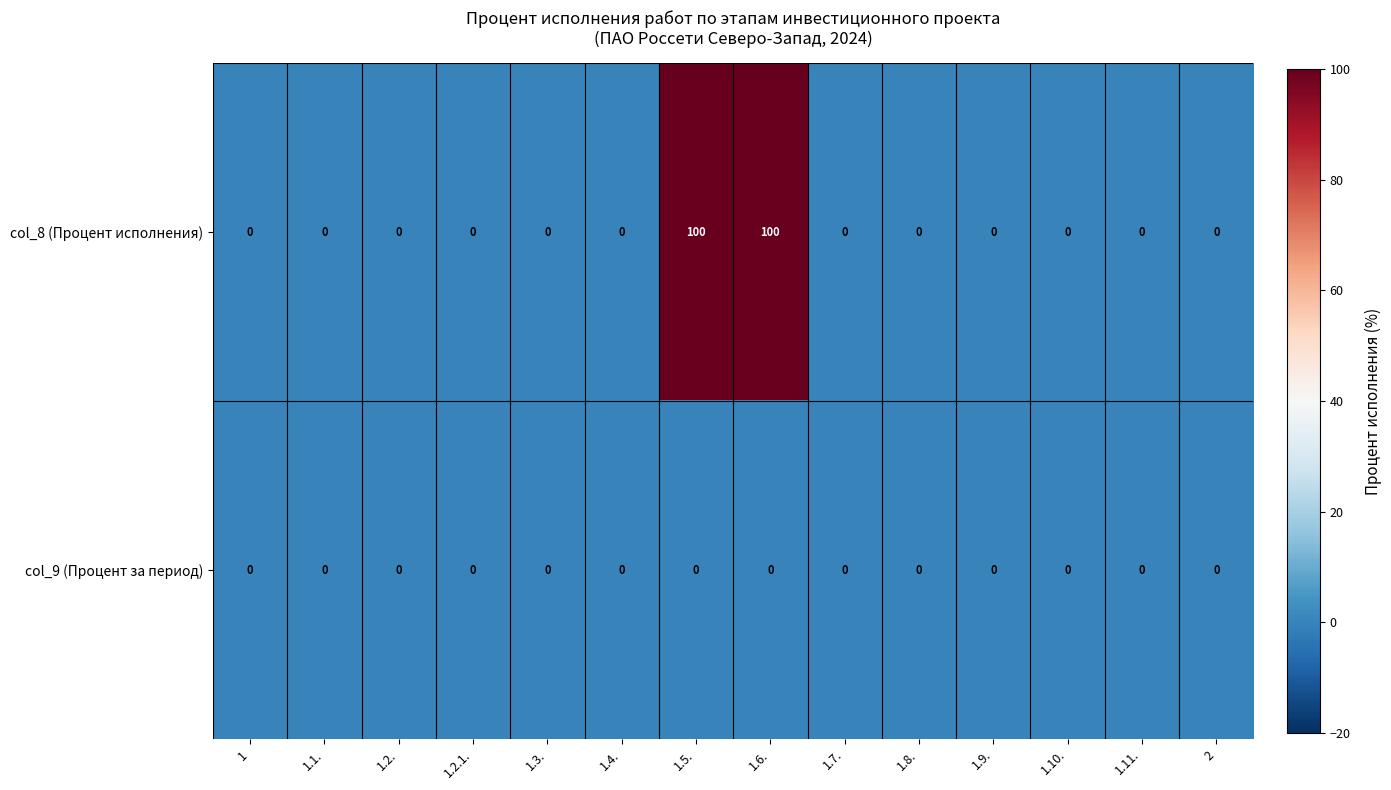

What is the sum of all col_8 (Процент исполнения) values?

200